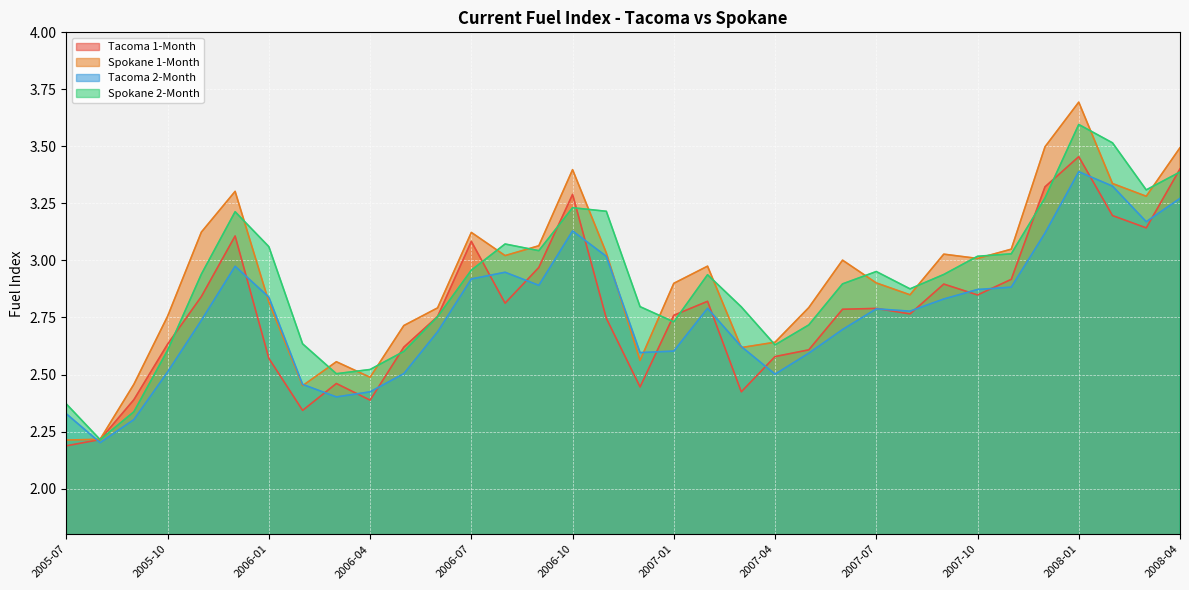

Where is the first local maximum for Tacoma 1-Month?

2005-12